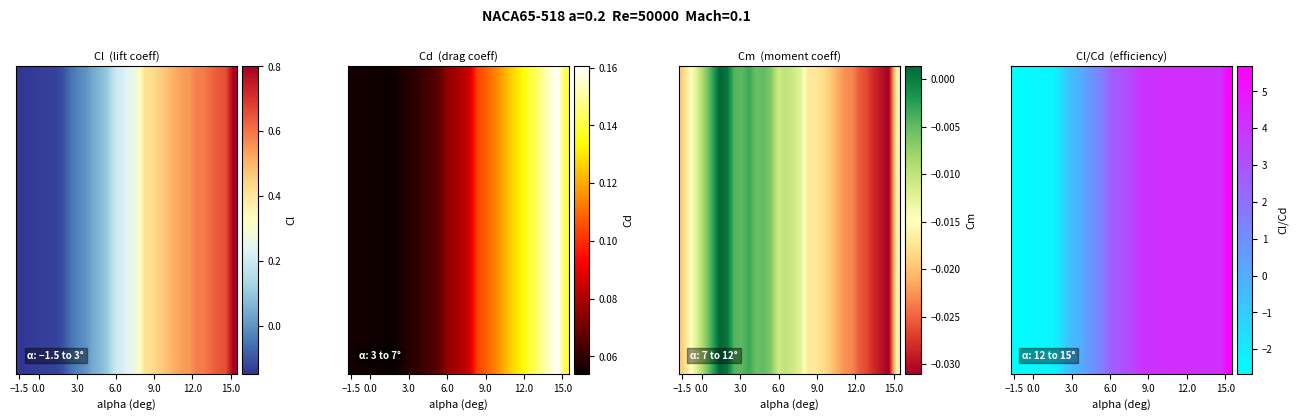

Is it true that the value at 9 is -0.0?

False